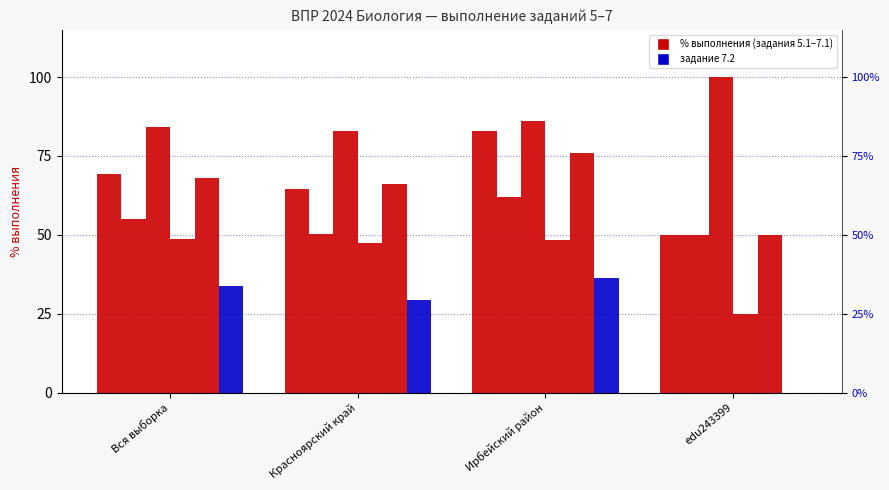

What is the label of the 2nd bar from the right?

Ирбейский район